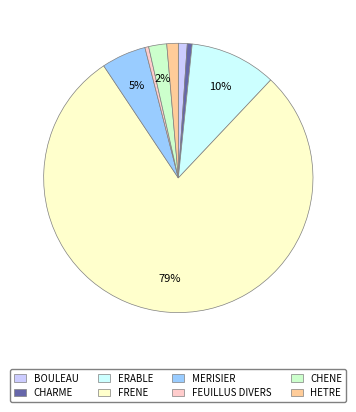

Approximately how many times larger is the value at MERISIER compared to CHENE?

2.5